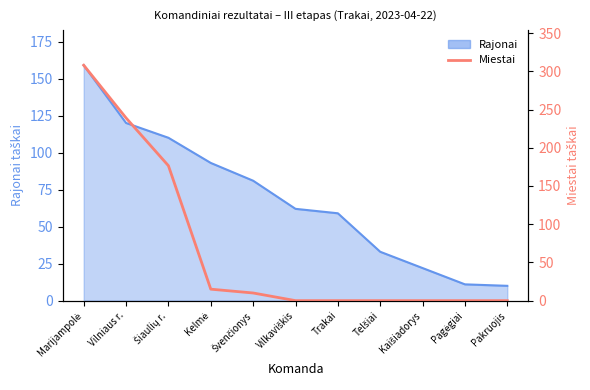

The value at Kaišiadorys is 137.9. True or false?

False